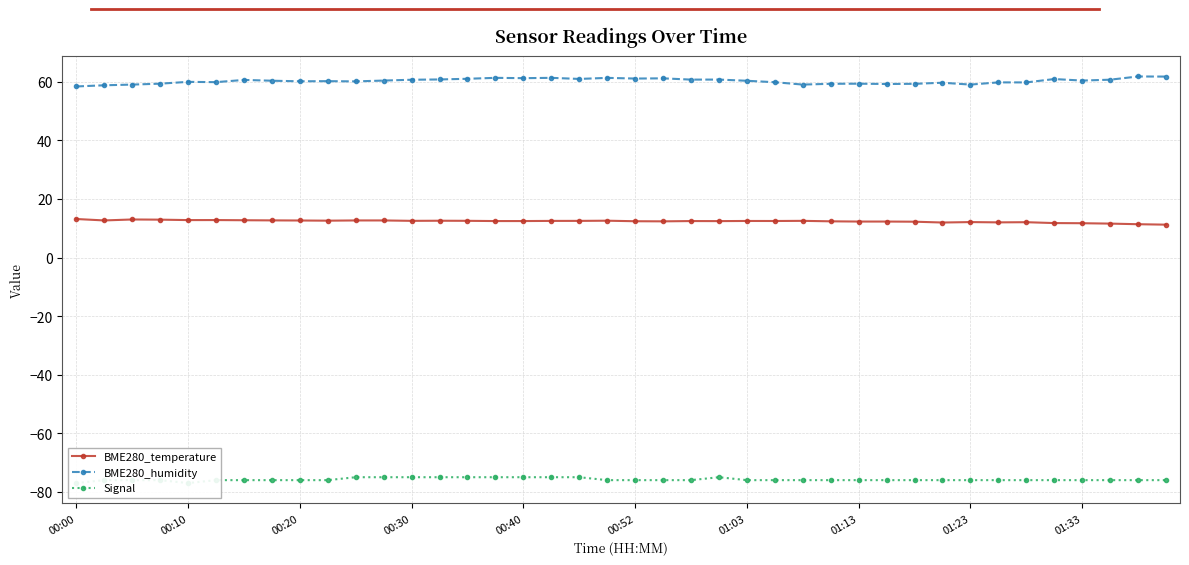

True or false: BME280_temperature has a value of 12.5 at 14.

True